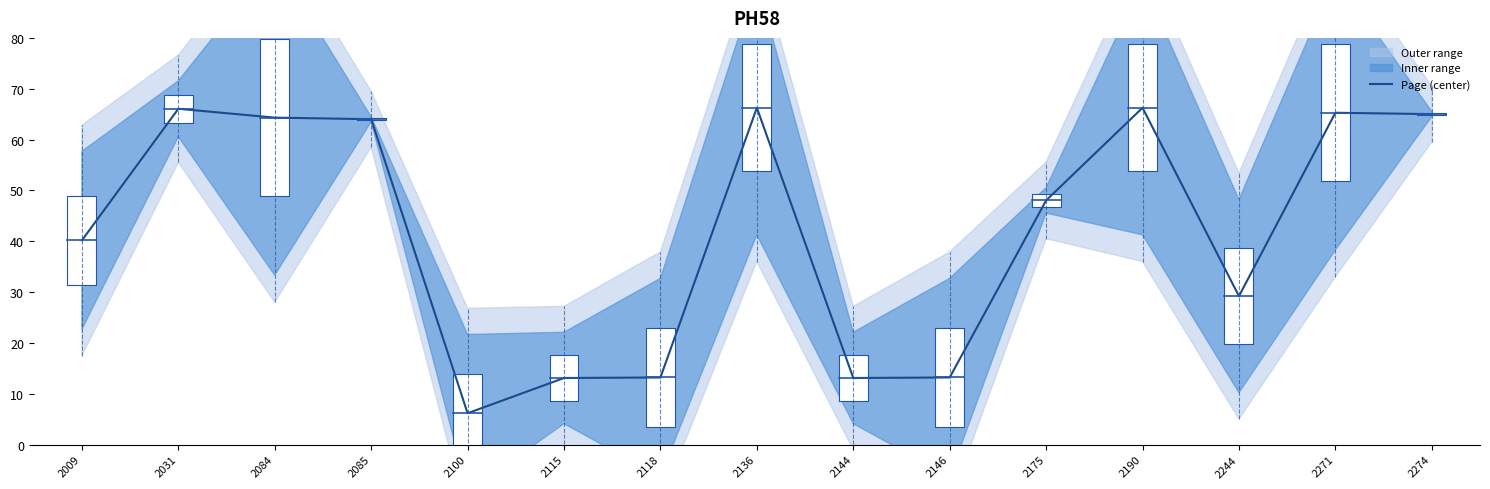

List the labels in order of value, largest first.

2136, 2190, 2031, 2271, 2274, 2084, 2085, 2175, 2009, 2244, 2118, 2146, 2115, 2144, 2100